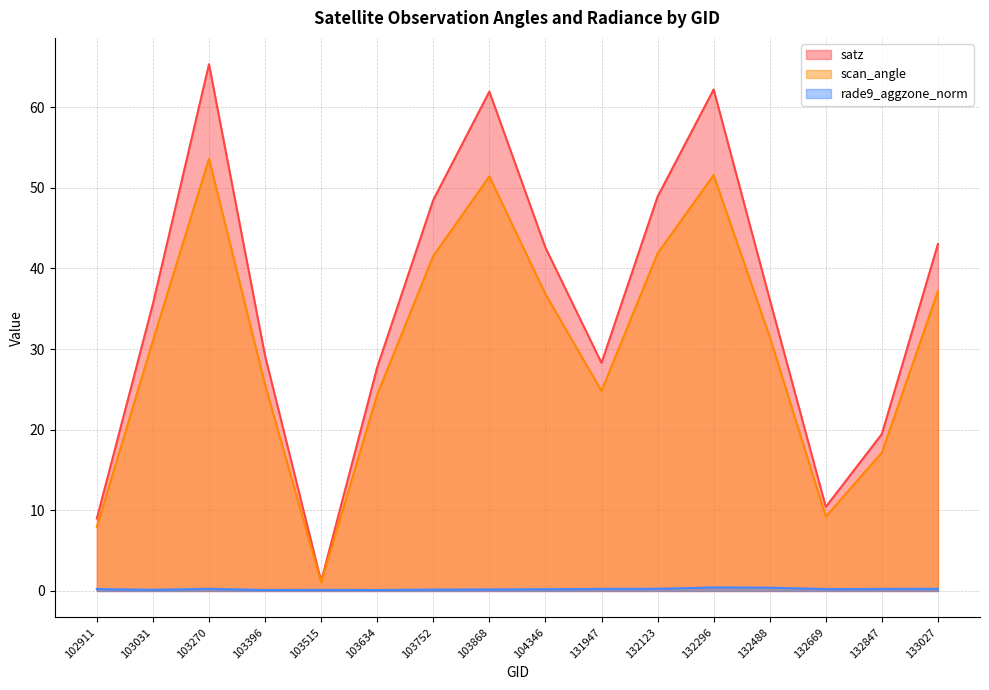

What is the value of the satz point at the 16th from the left?

43.0